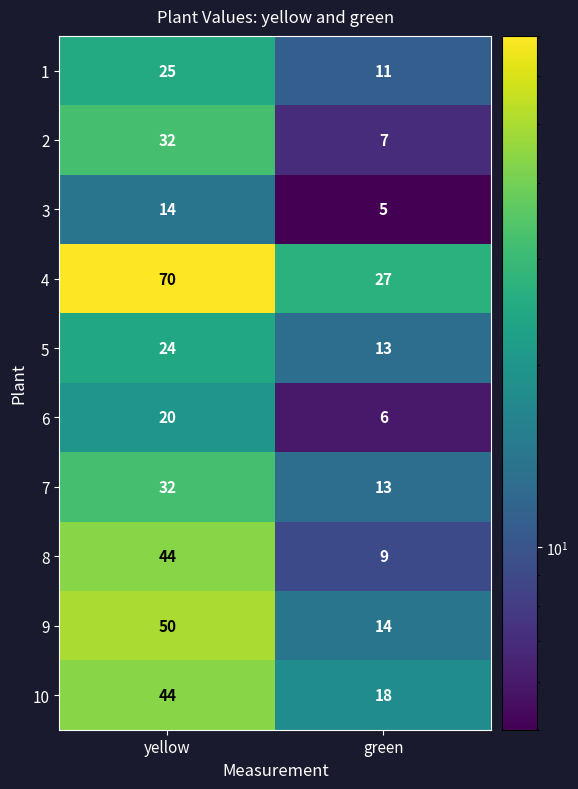

Which series has the largest range (max minus min)?

4